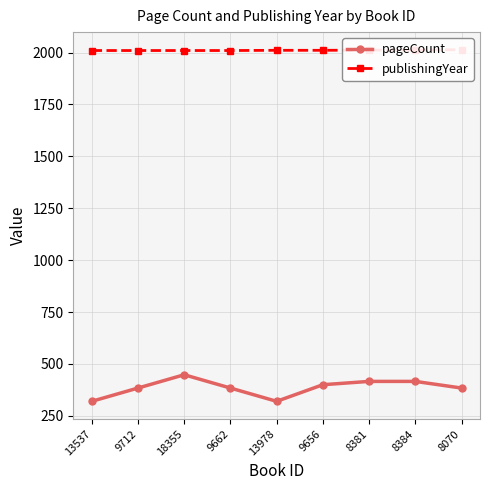

At 8381, list the series in order from smallest to largest.

pageCount, publishingYear